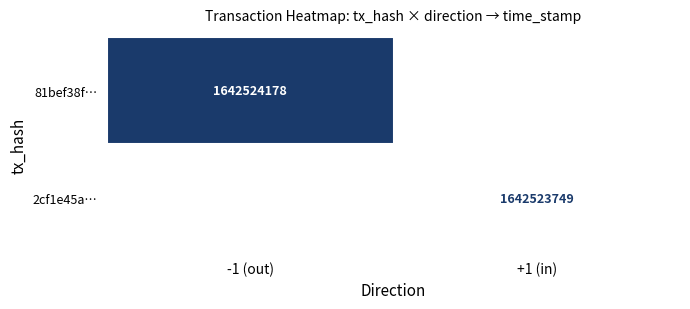

The value of 2cf1e45a… at direction is 1. True or false?

True